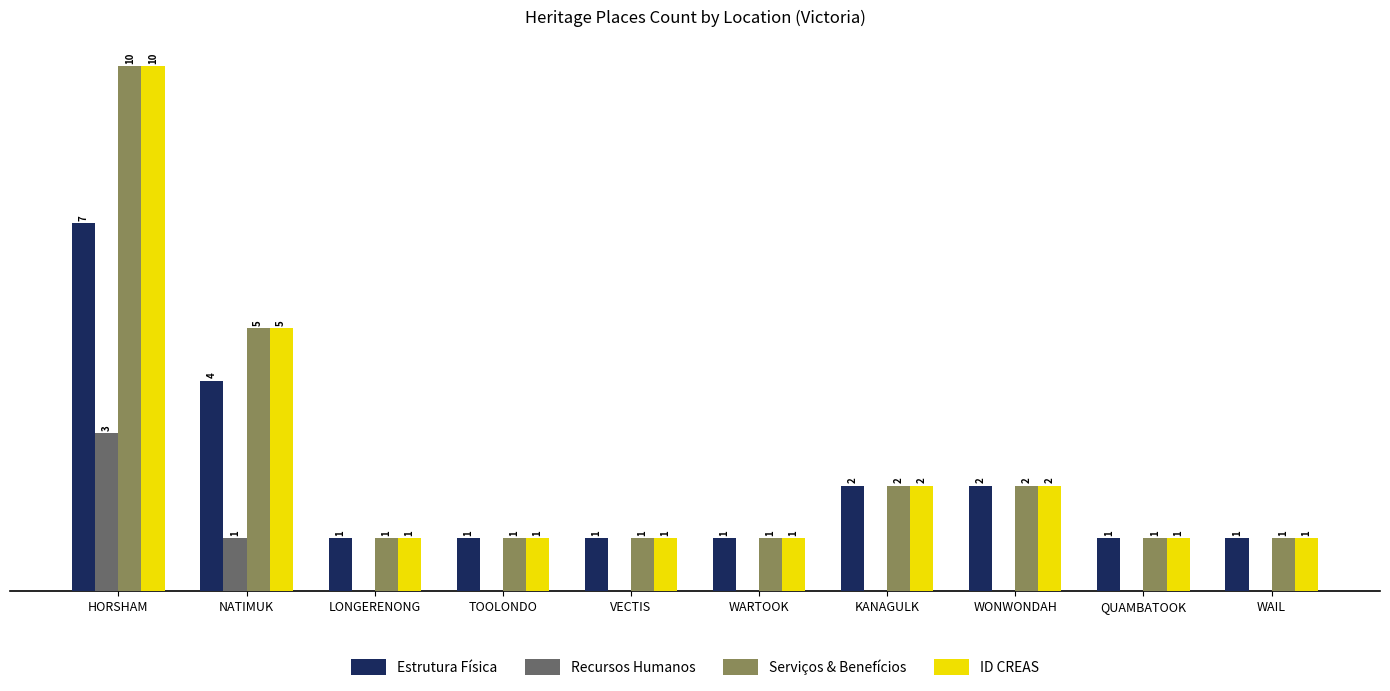

Which label corresponds to the largest value in the chart?

HORSHAM